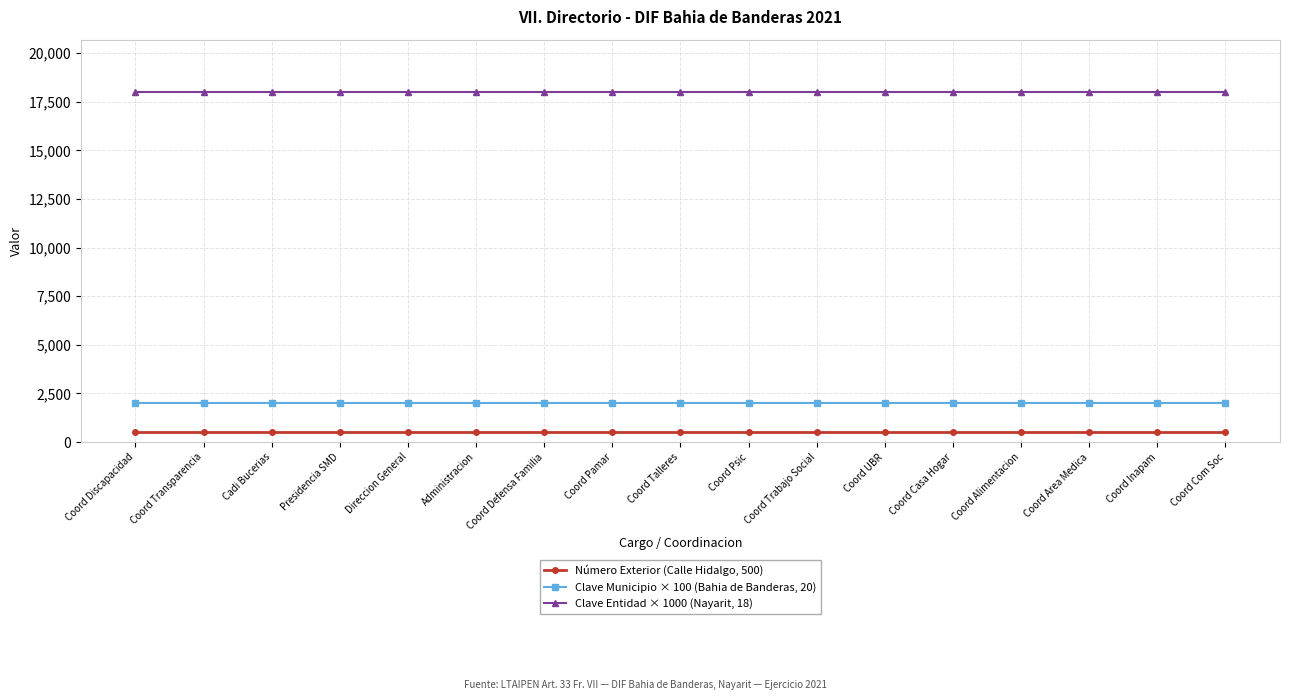

How many distinct data groups are displayed?

3